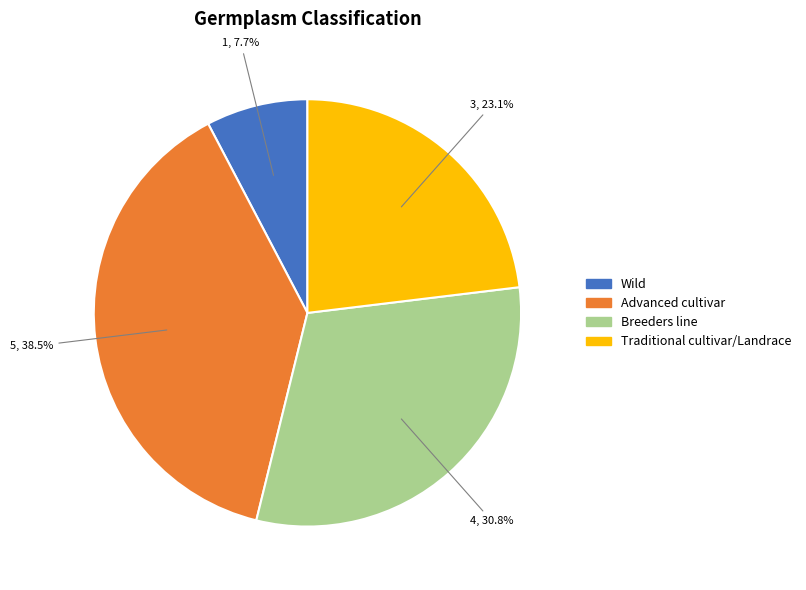

To the nearest percent, what is the difference between the largest and smallest slice percentages?

31%